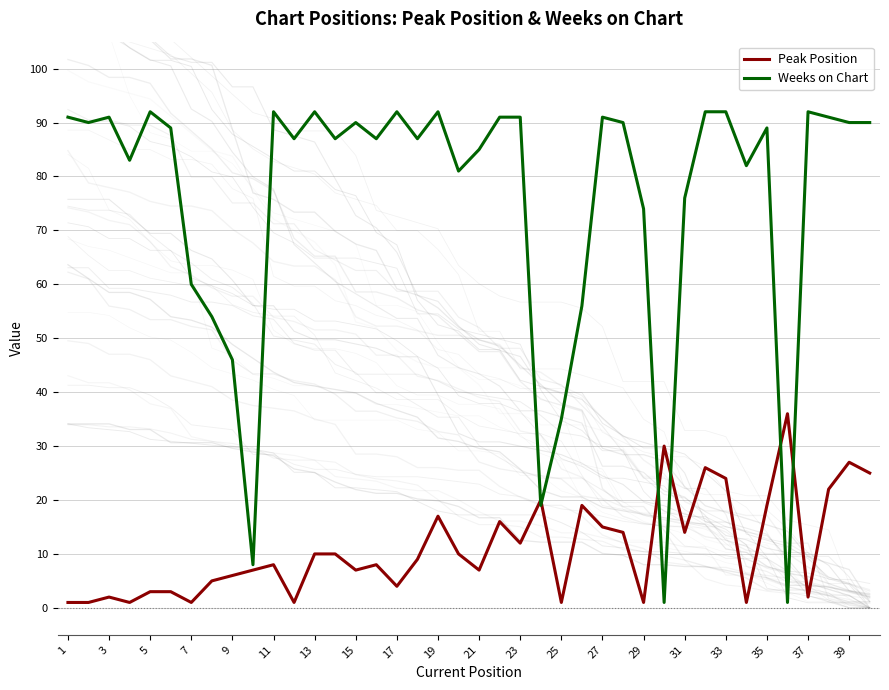

What is the minimum value for Peak Position?

1